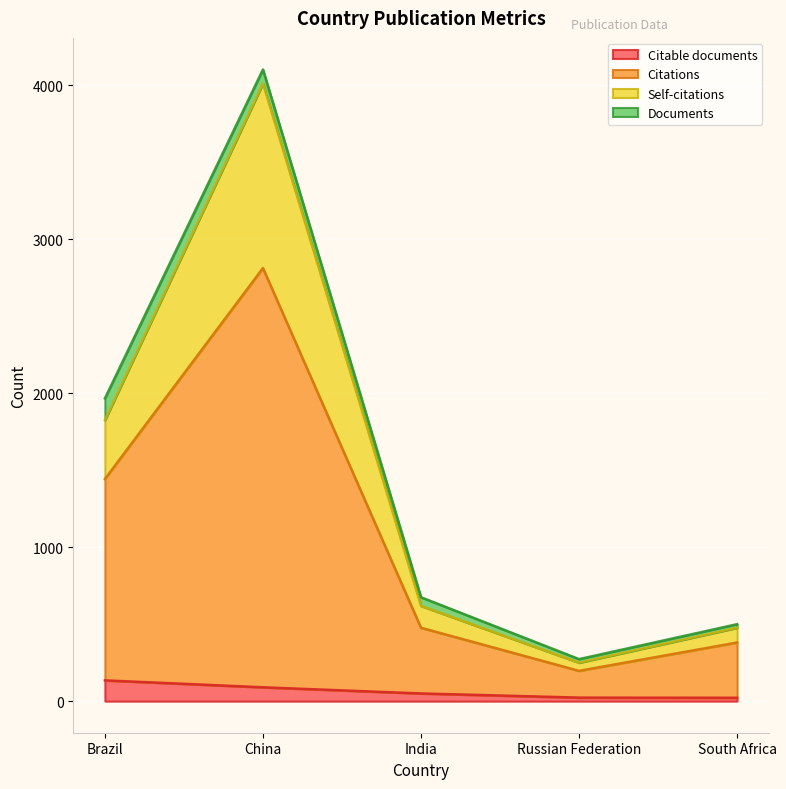

In Citations, how many points are lower than both neighbors (excluding endpoints)?

1